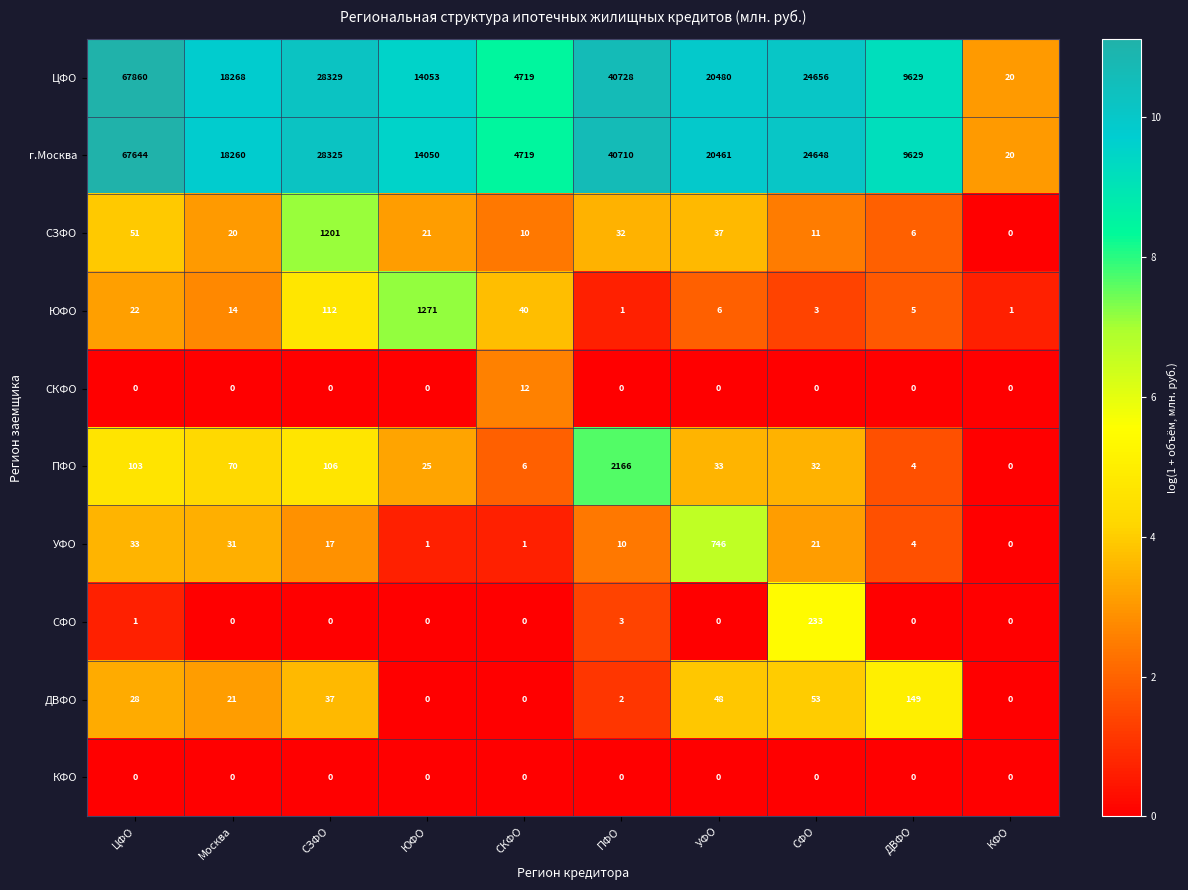

What is the difference between the maximum and minimum values in the ЦФО series?

67840